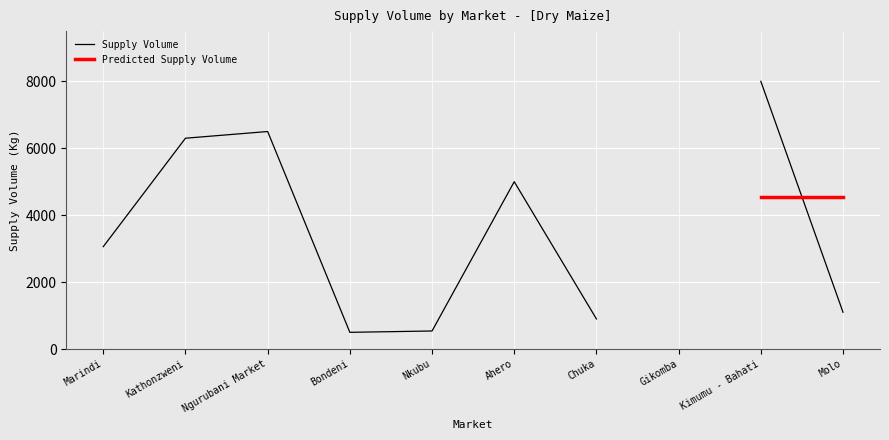

List the labels in order of value, smallest first.

Gikomba, Bondeni, Nkubu, Chuka, Molo, Marindi, Ahero, Kathonzweni, Ngurubani Market, Kimumu - Bahati